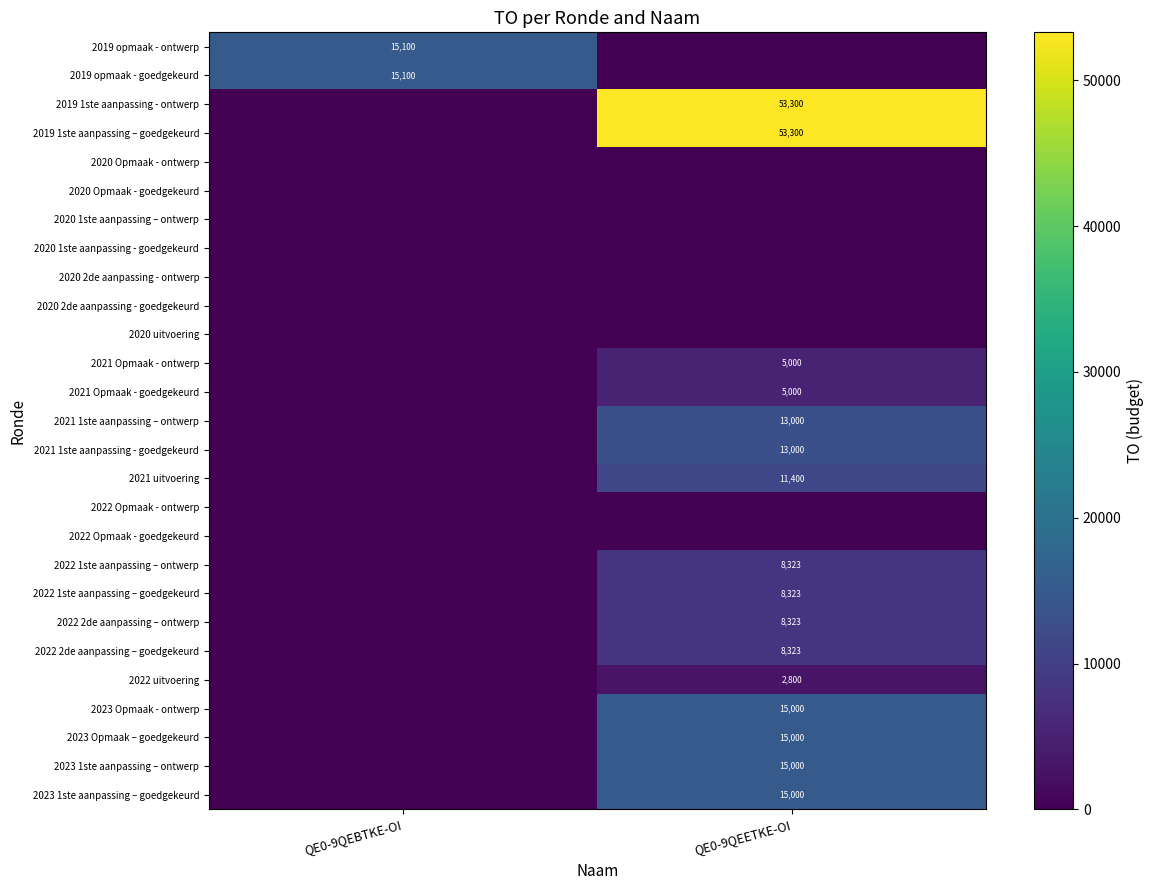

The 2023 Opmaak - ontwerp series shows 19637 at QE0-9QEETKE-OI. True or false?

False